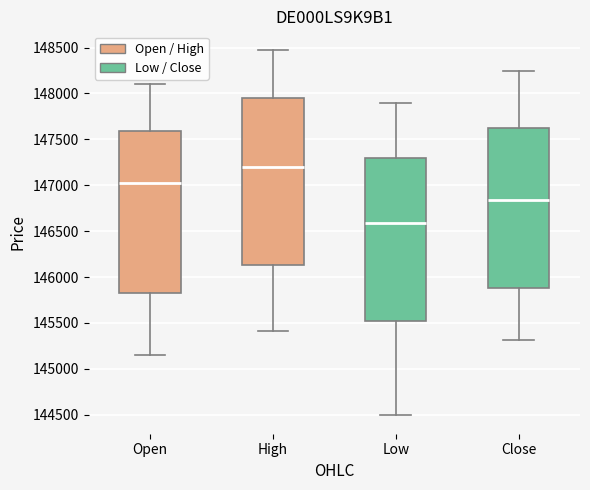

Which box's median line is the lowest?

Low